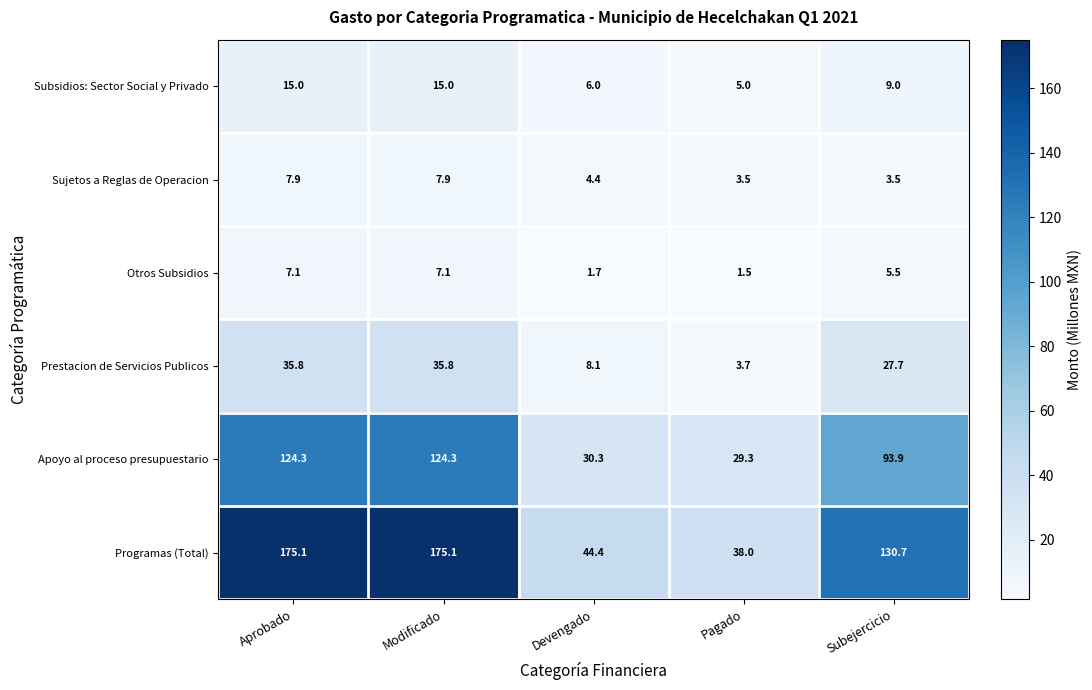

Where is Otros Subsidios nearest to the value 4?

Subejercicio